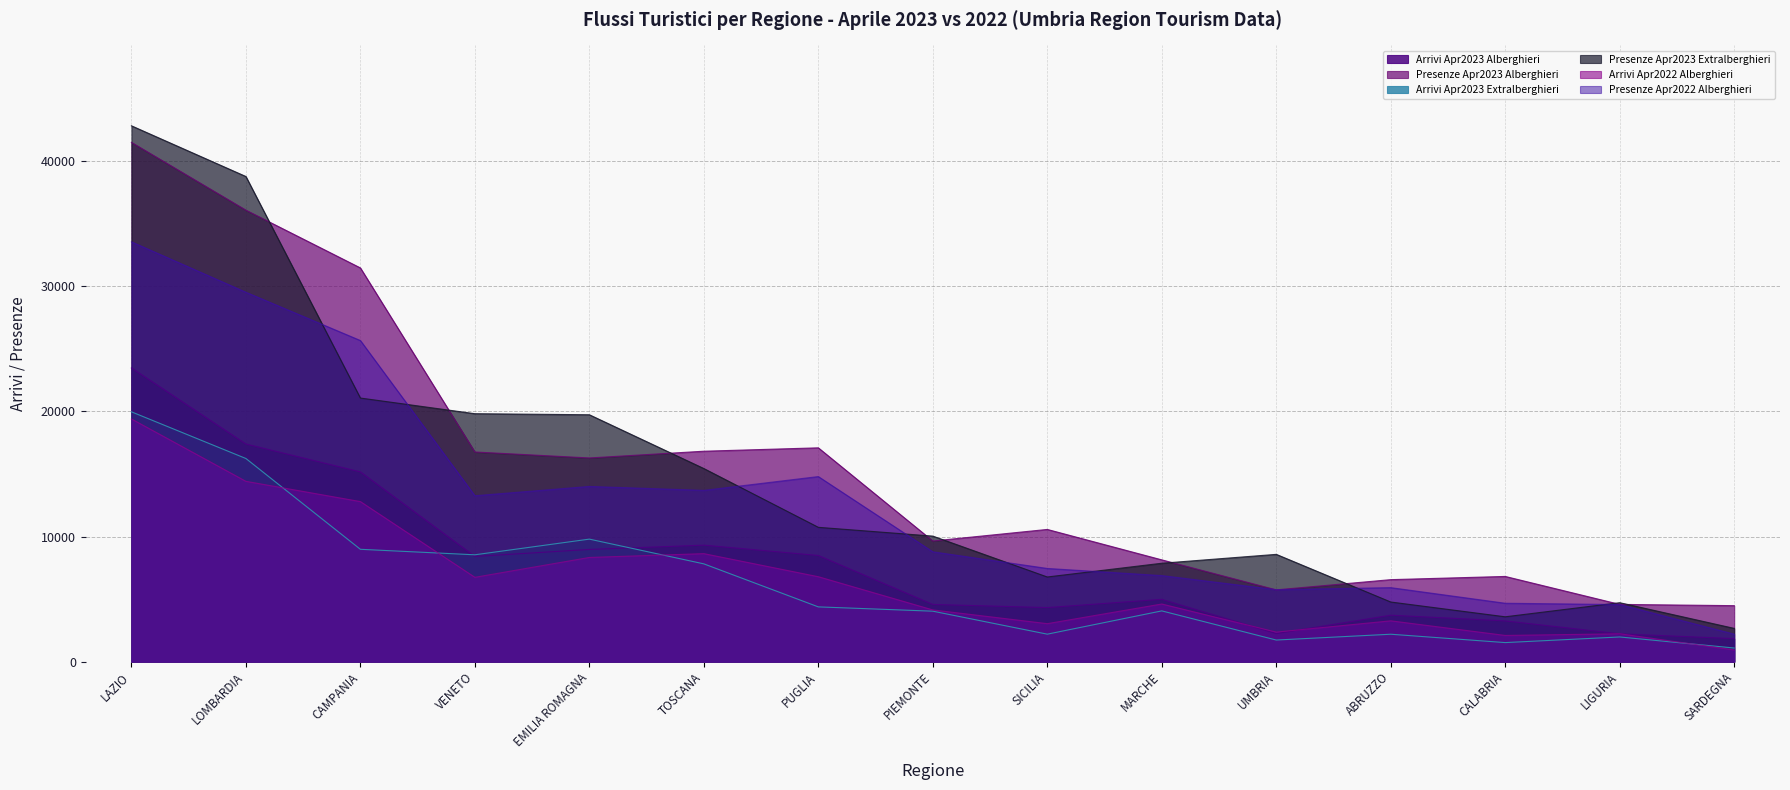

The Arrivi Apr2023 Alberghieri series shows 15166 at CAMPANIA. True or false?

True